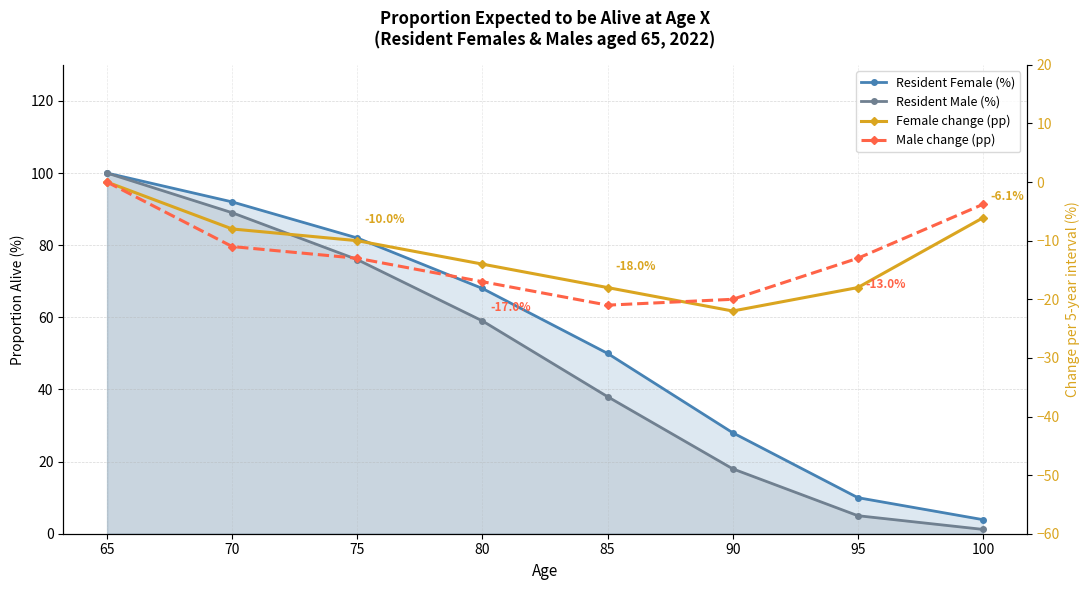

True or false: Resident Female (%) and Female change (pp) cross at least once.

False